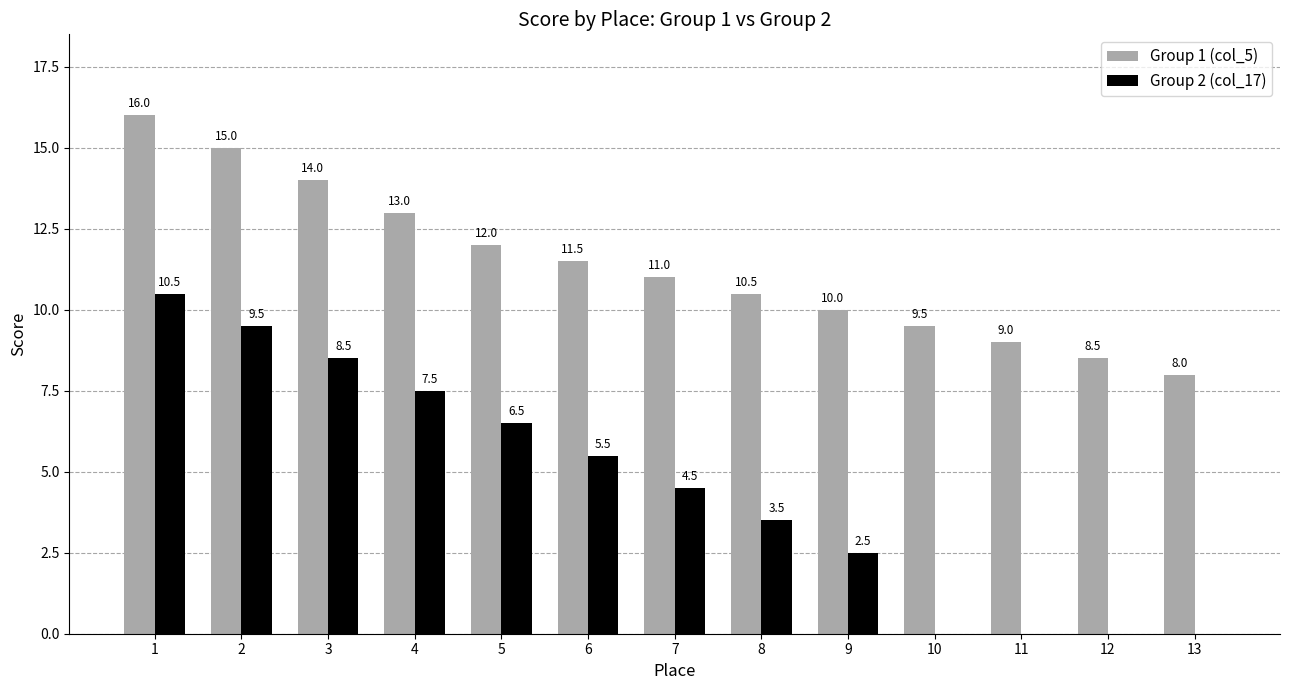

Where is Group 1 (col_5) nearest to the value 12?

5